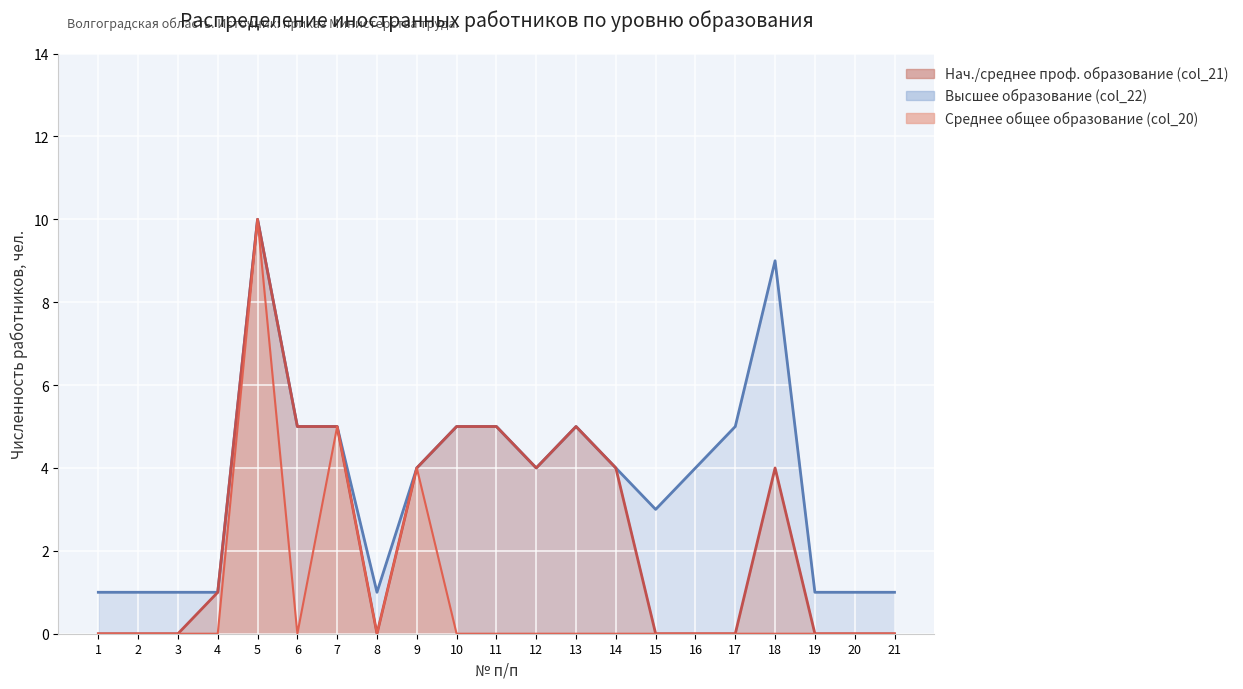

What is the greatest value displayed?

10